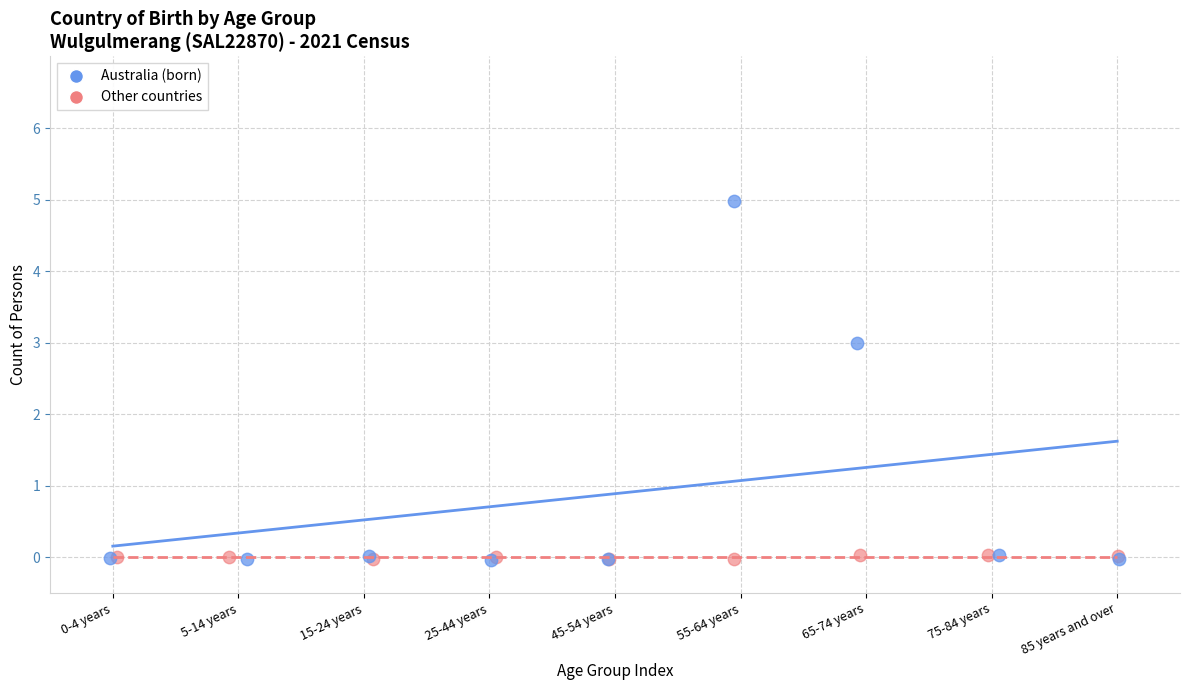

Which series contains the highest Y value?

Australia (born)